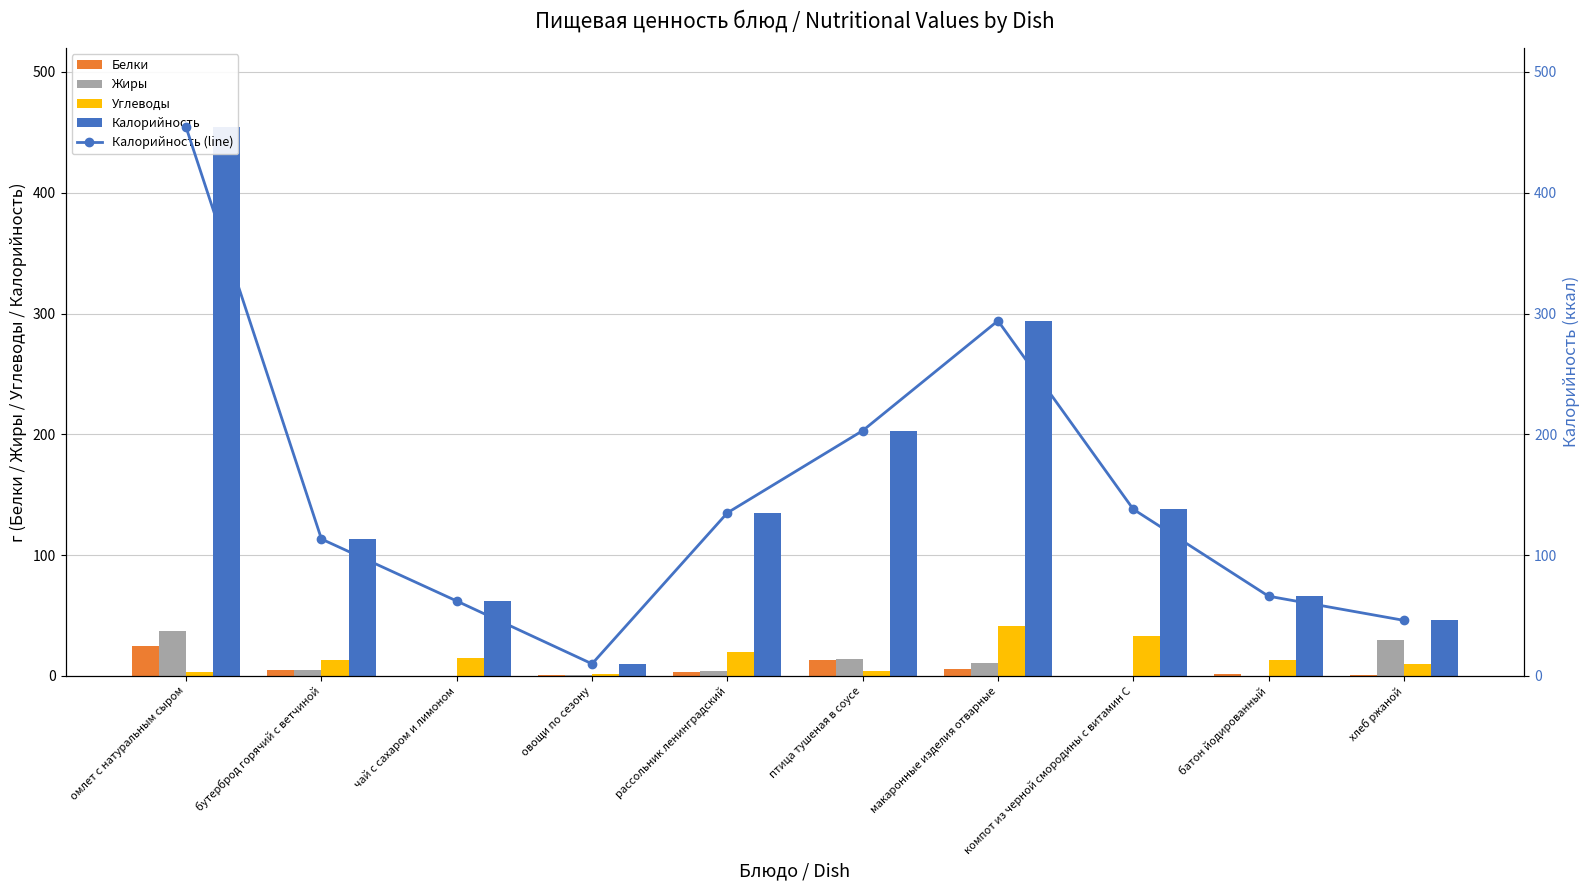

Rank the series at батон йодированный from lowest to highest value.

Жиры, Белки, Углеводы, Калорийность, Калорийность (line)